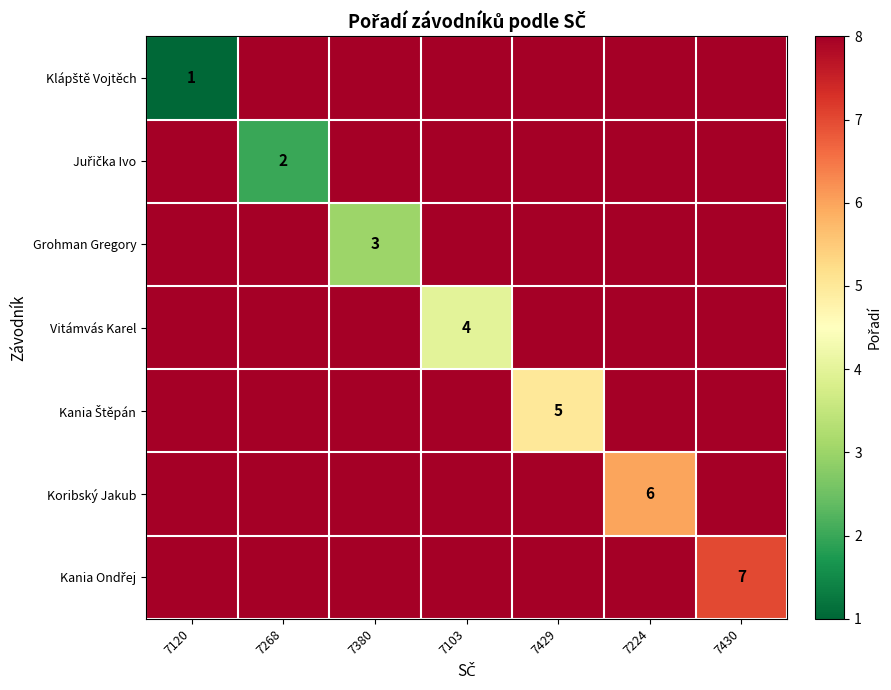

Is it true that Koribský Jakub equals 11 at 7224?

False